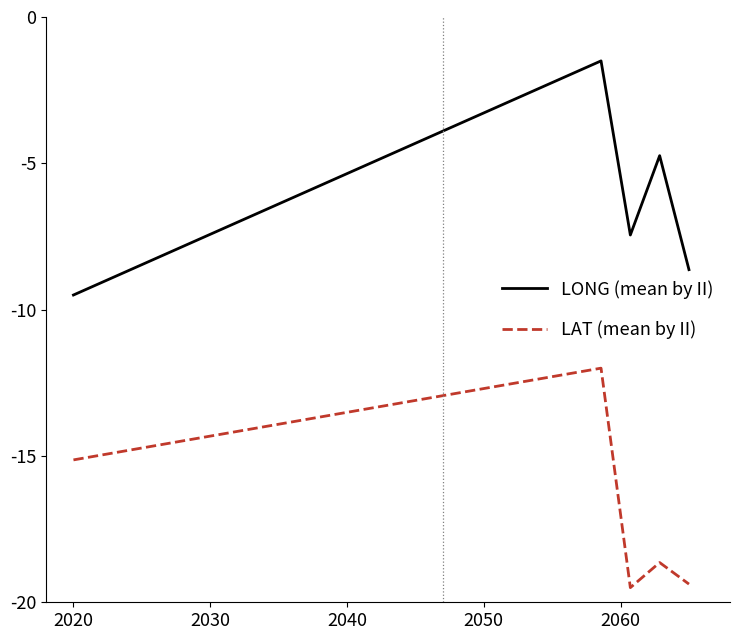

Rank the series by their average value, from highest to lowest.

LONG (mean by II), LAT (mean by II)